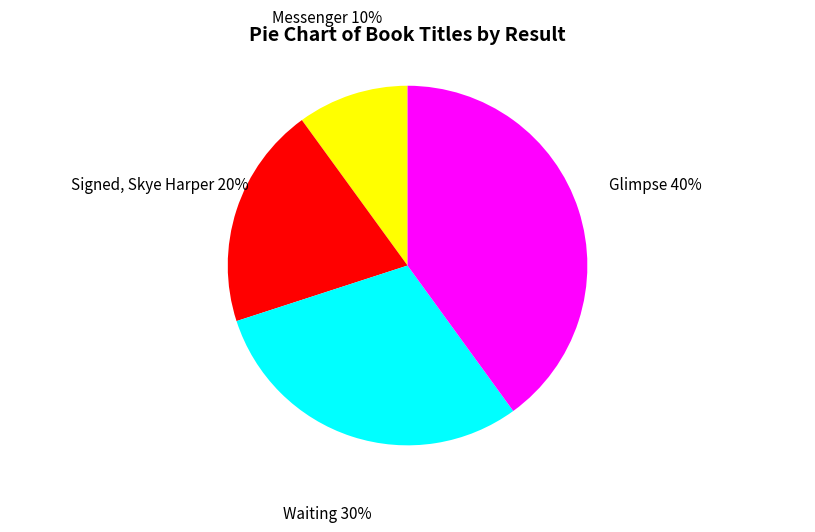

Is Signed, Skye Harper the majority of the pie?

No